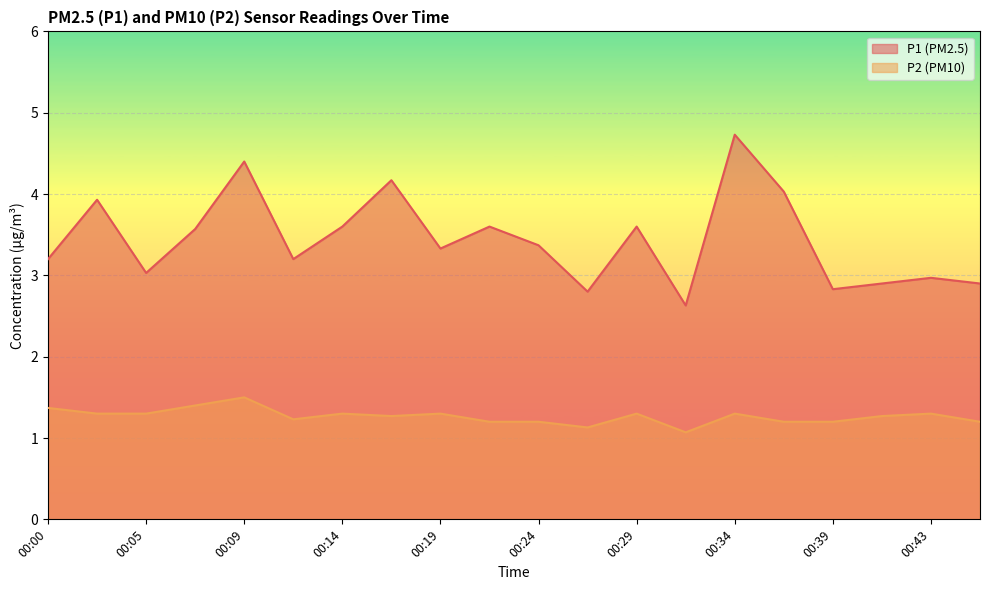

What is the total value across all series at 00:26?

3.9